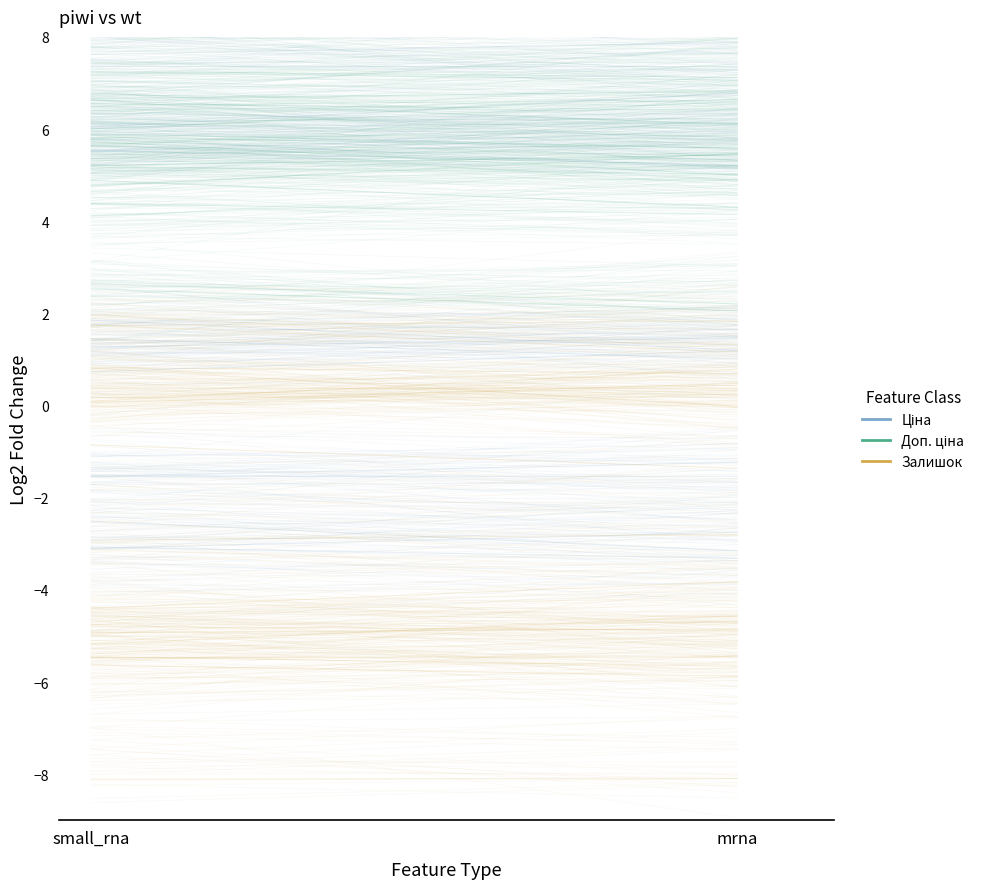

At which category is the sum across all series the highest?

mrna